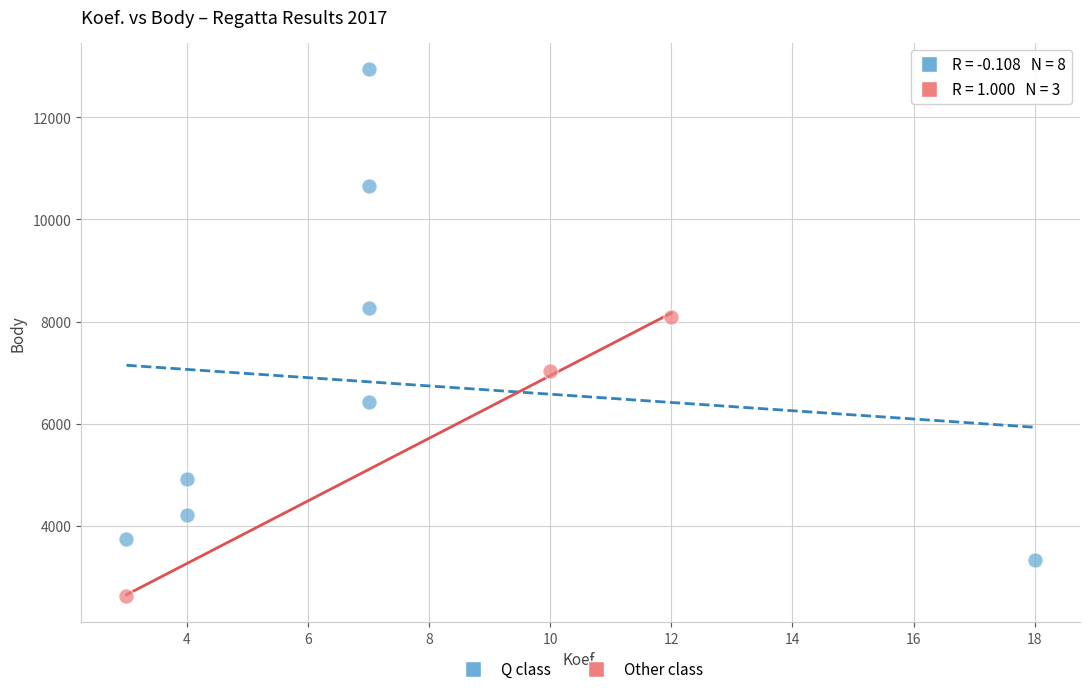

Which series reaches the minimum Y coordinate?

Other class